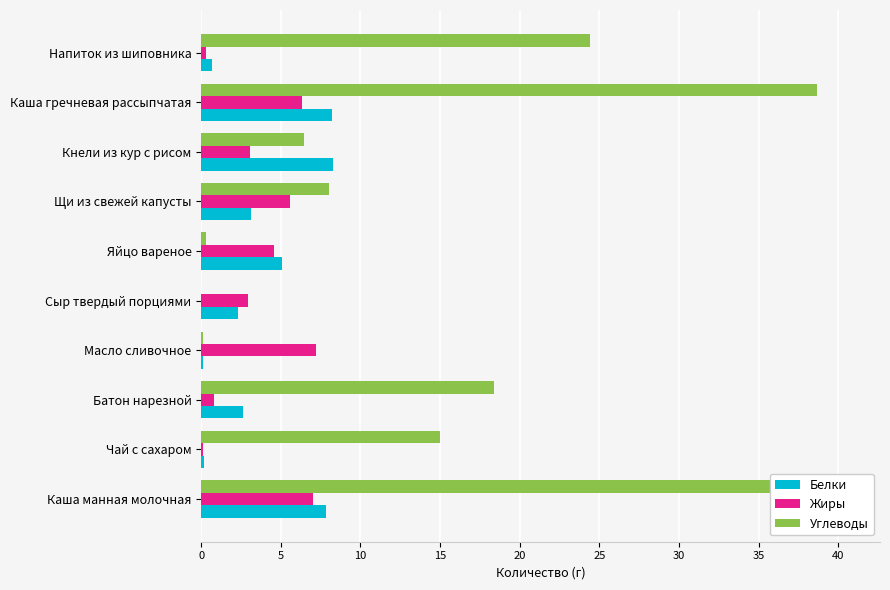

The Белки series shows 1.2 at Сыр твердый порциями. True or false?

False